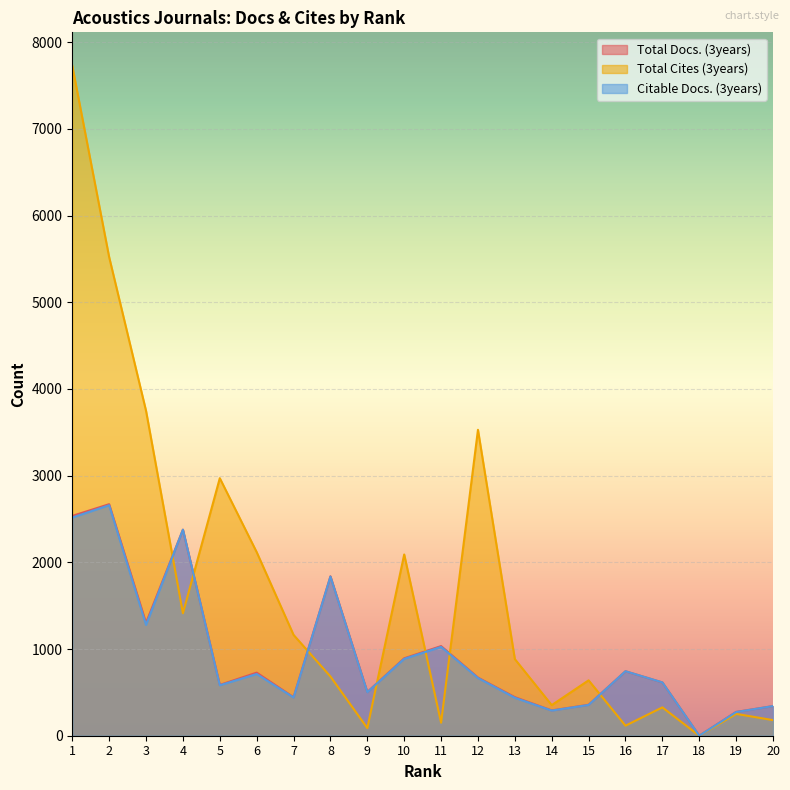

What is the difference between the maximum and minimum values in the Citable Docs. (3years) series?

2659